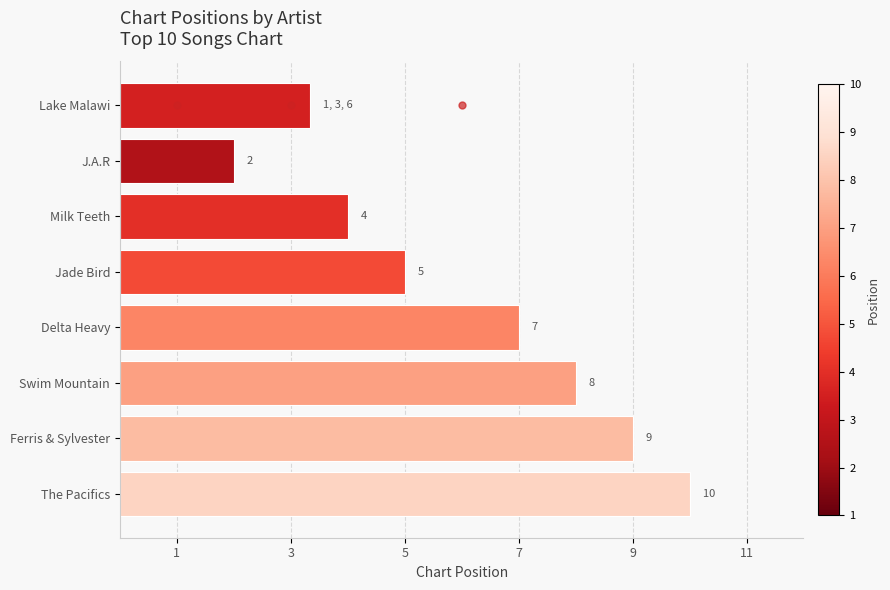

The value at J.A.R is 3.6. True or false?

False